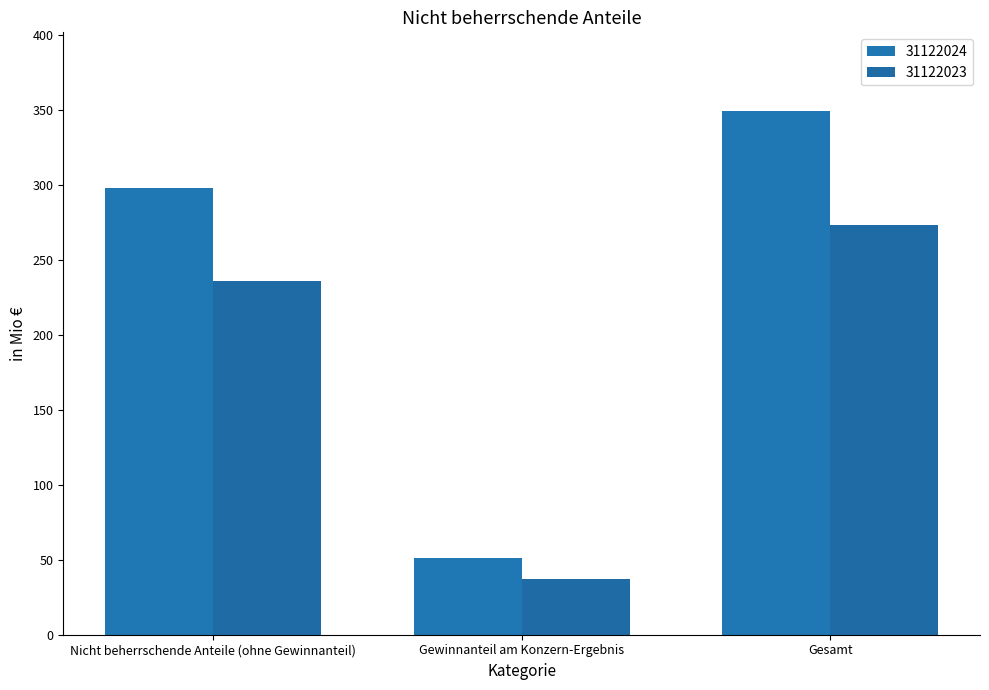

Reading left to right, transcribe all the data shown in this chart.

31122024: 298.2	51.3	349.5
31122023: 236.3	37.3	273.6